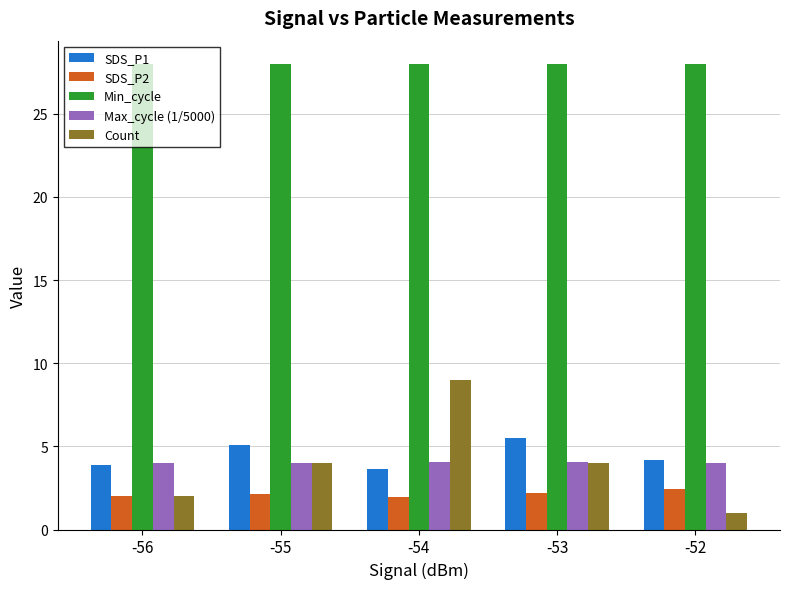

Between -55 and -54, which series saw the biggest shift?

Count